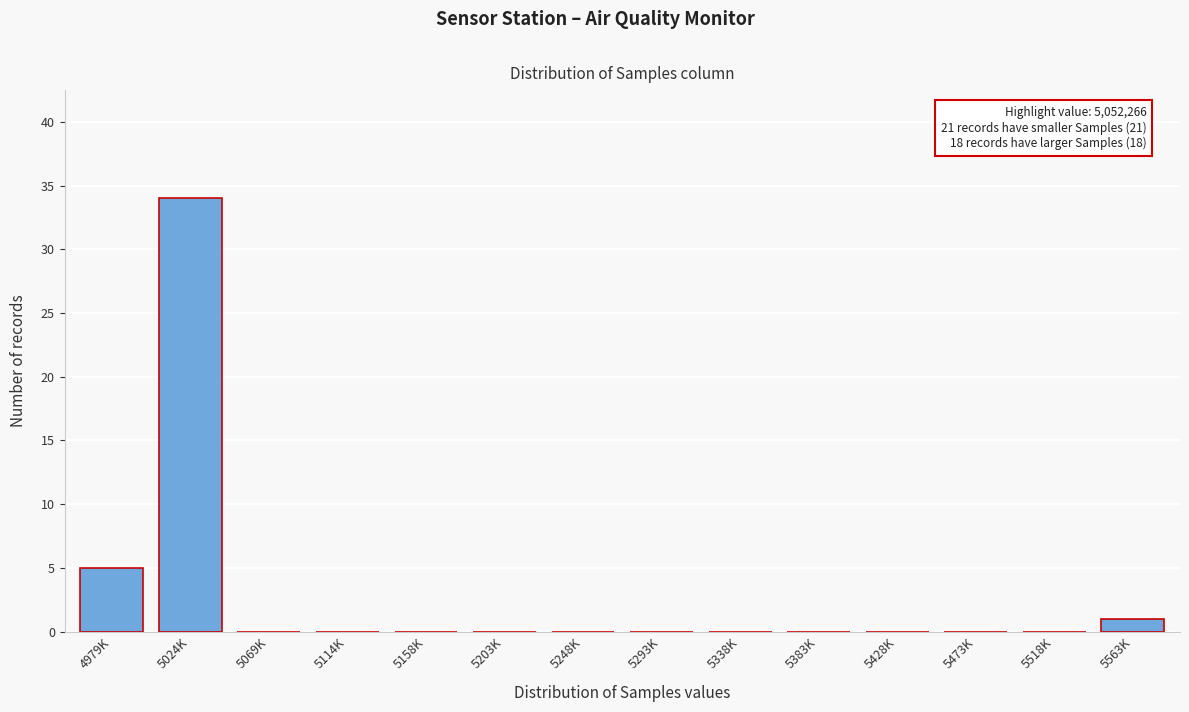

Reading left to right, list all the values displayed in this chart.

4979K=5	5024K=34	5069K=0	5114K=0	5158K=0	5203K=0	5248K=0	5293K=0	5338K=0	5383K=0	5428K=0	5473K=0	5518K=0	5563K=1